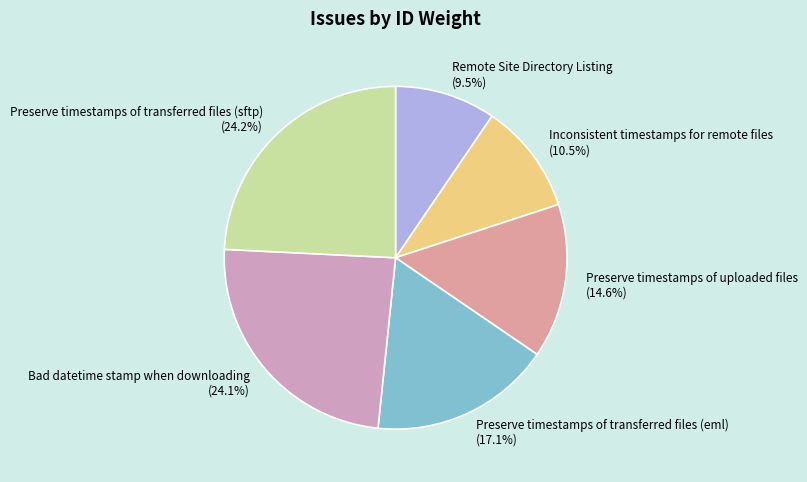

Is Preserve timestamps of uploaded files the majority of the pie?

No